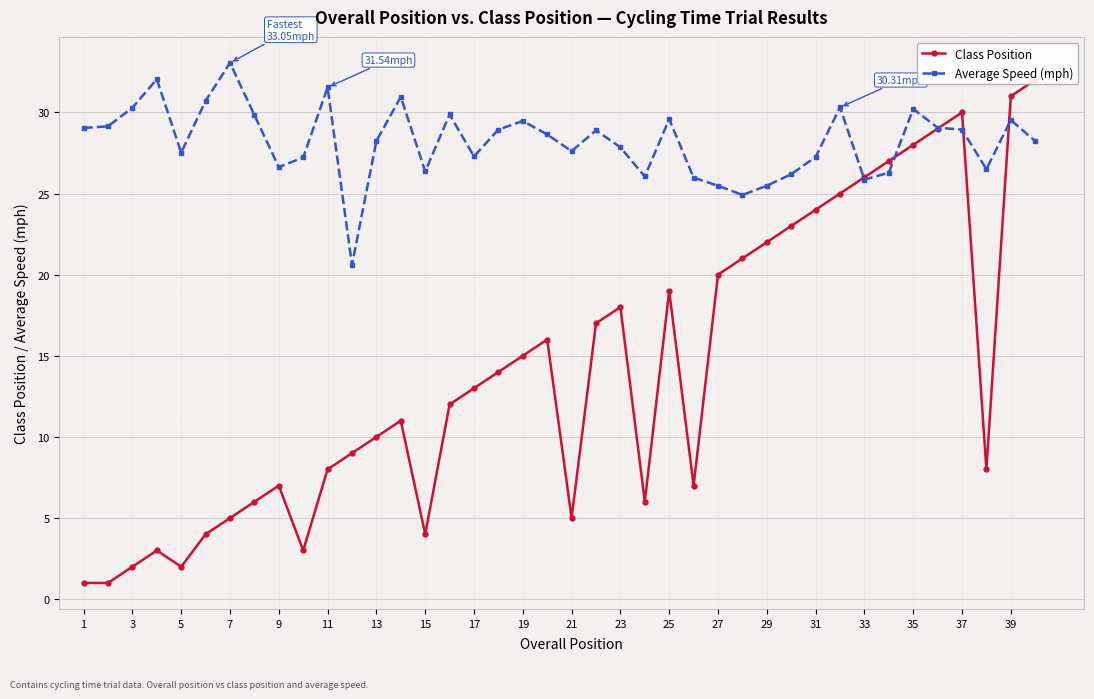

Where does the Average Speed (mph) series first go above 28?

1